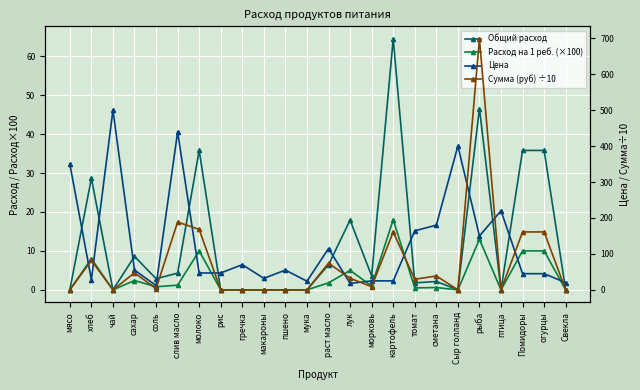

What is the value of the Сумма (руб) ÷10 point at the 4th from the left?

47.3